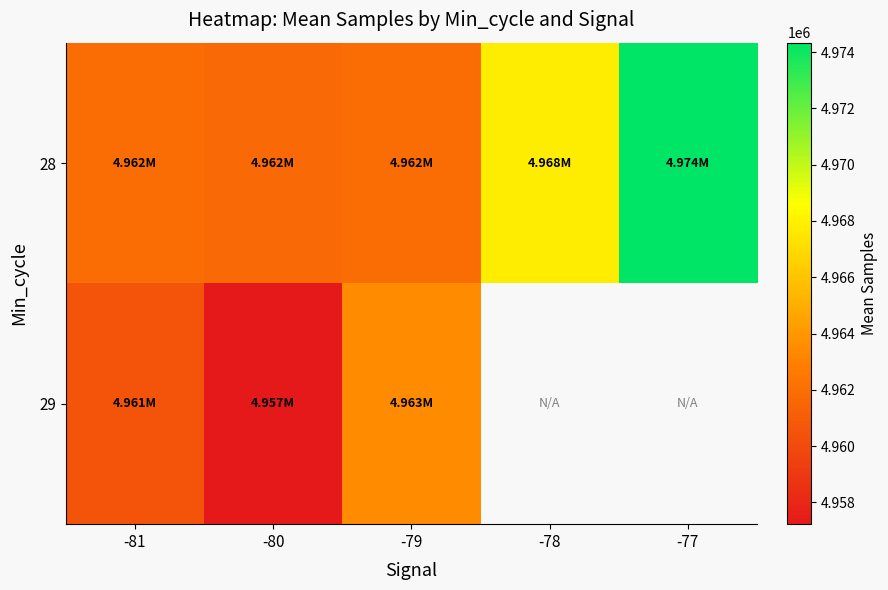

What value does the 28 series have at -81?

4961870.7